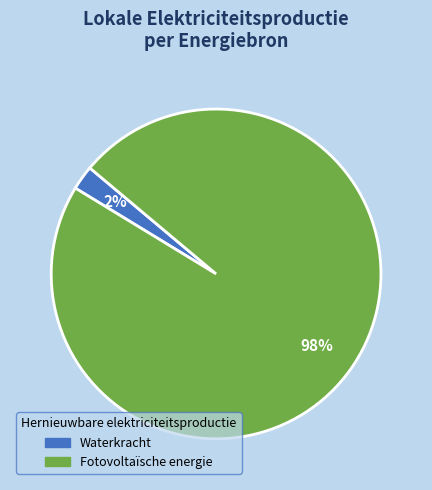

Rank the categories by value from lowest to highest.

Waterkracht, Fotovoltaïsche energie